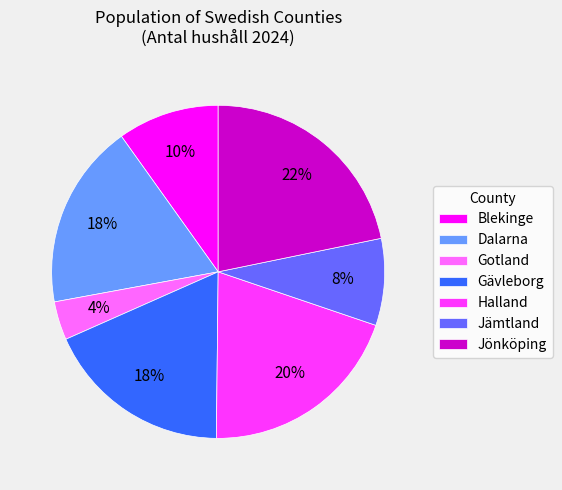

Approximately how many times larger is the value at Dalarna compared to Gävleborg?

1.0